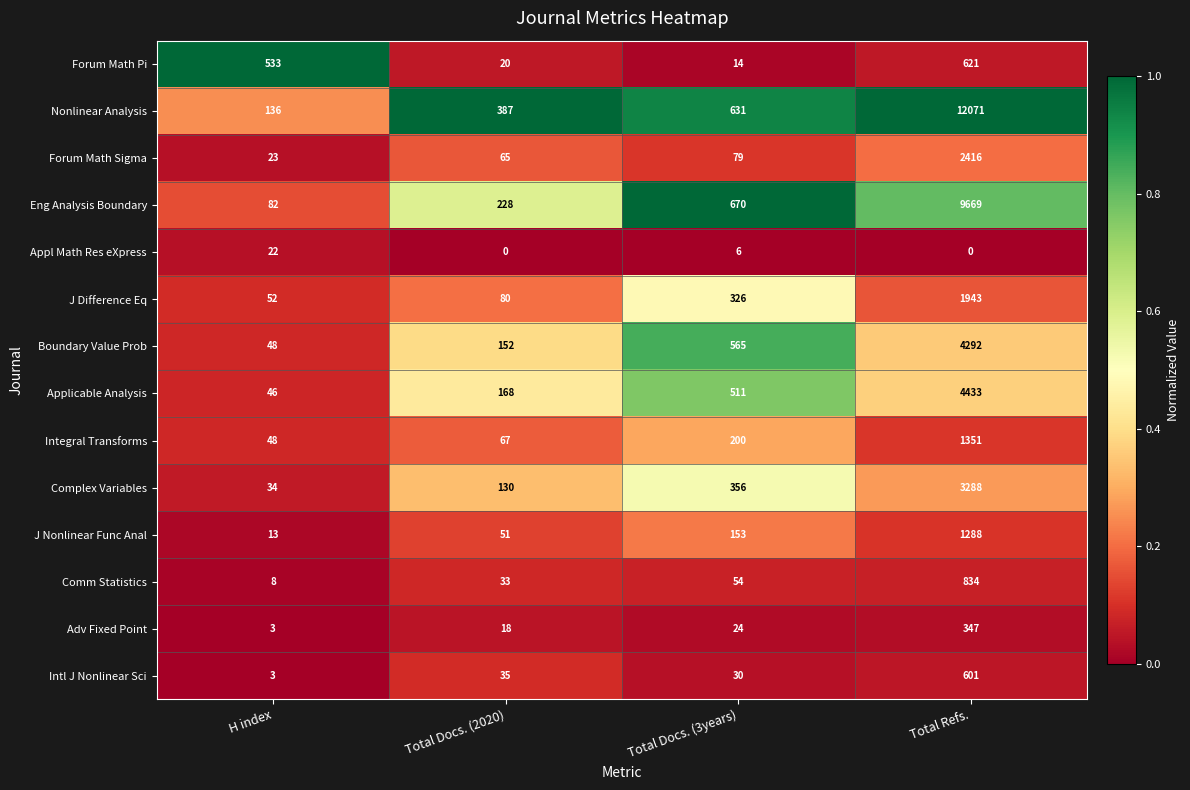

The J Difference Eq series shows 80 at Total Docs. (2020). True or false?

True